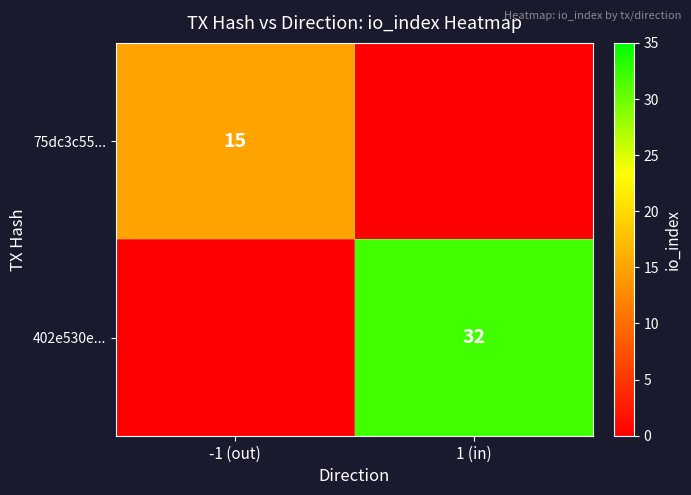

True or false: 402e530e... has a value of 32 at 1 (in).

True